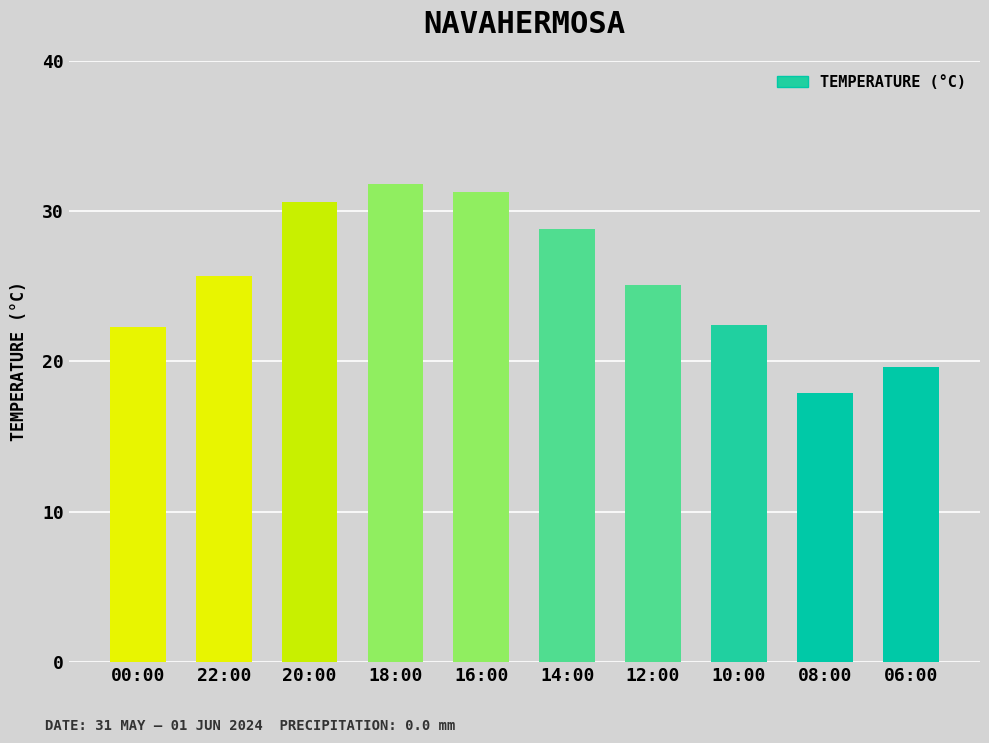

The chart shows a value of 19.6 at 06:00. True or false?

True